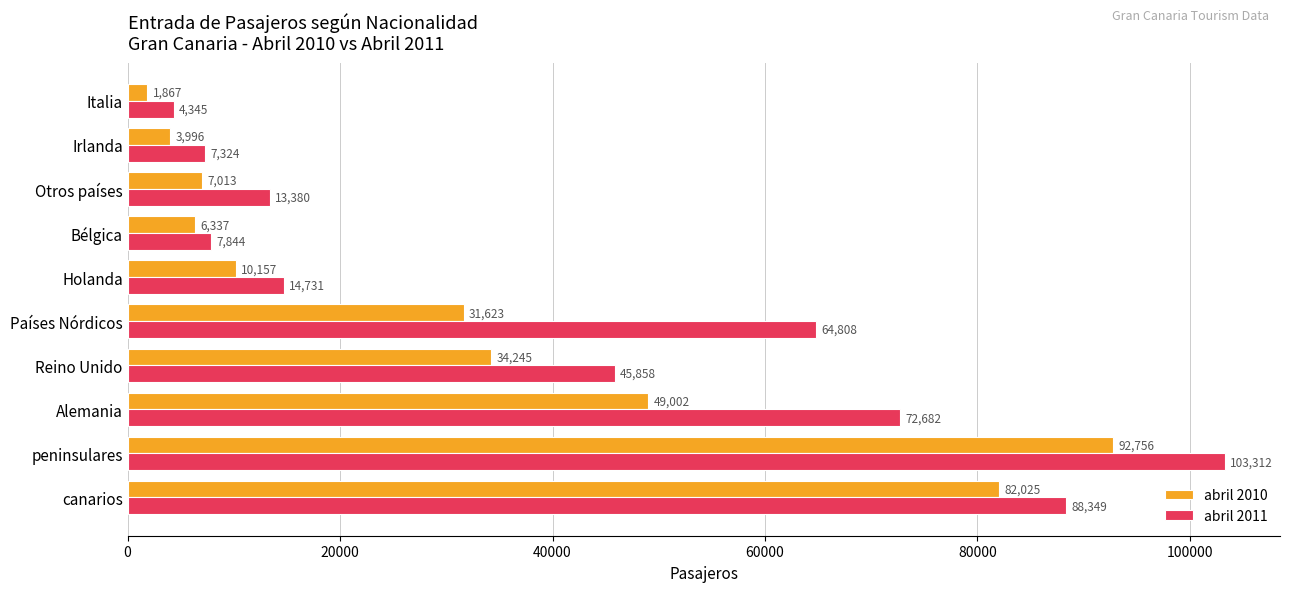

Count the number of categories in the chart.

10